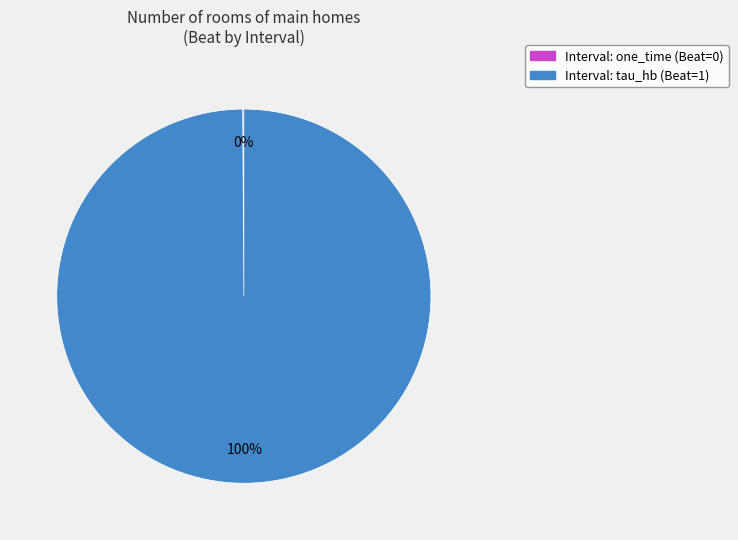

To the nearest percent, what is the average slice percentage?

50%